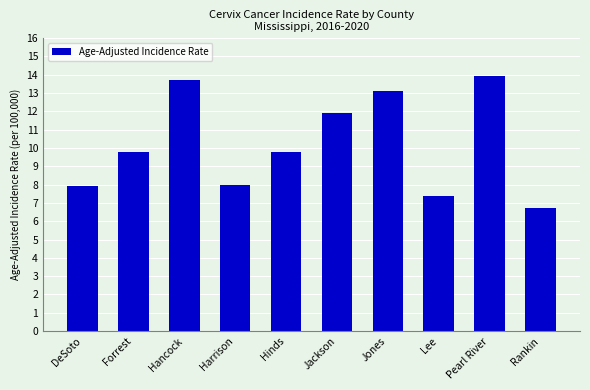

Count the number of values greater than 9.

6